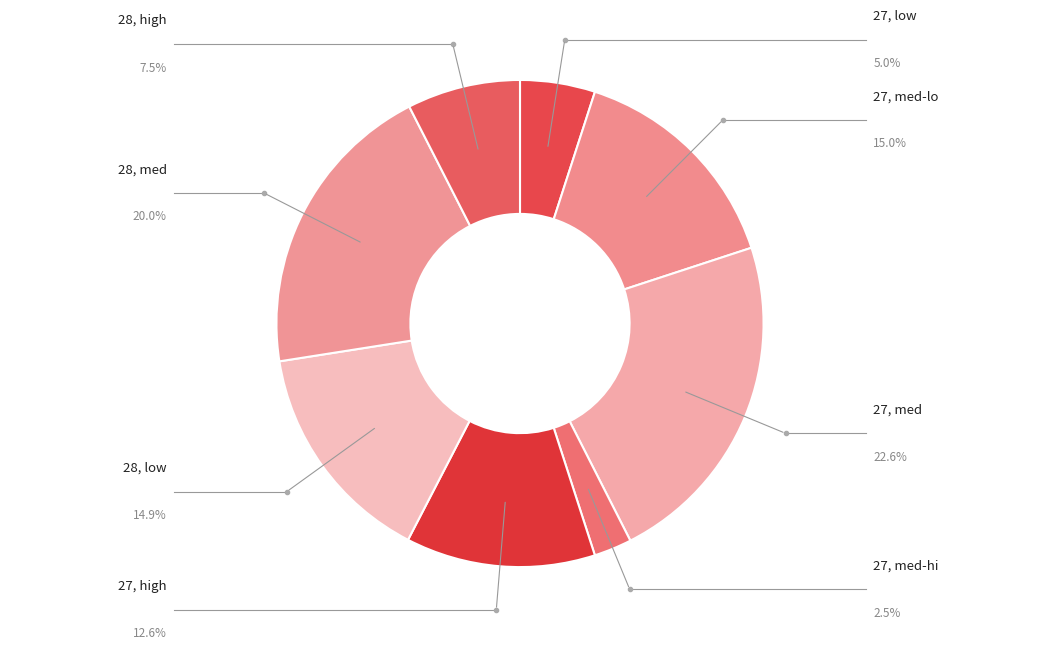

Count the number of slices in the pie.

8